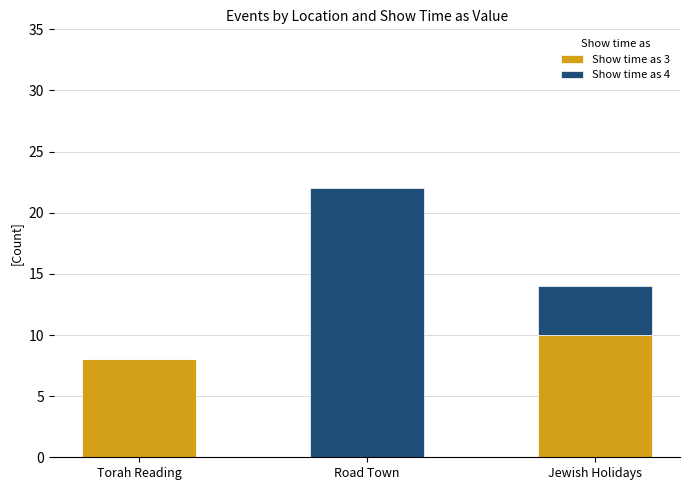

Count the number of data series in this chart.

2